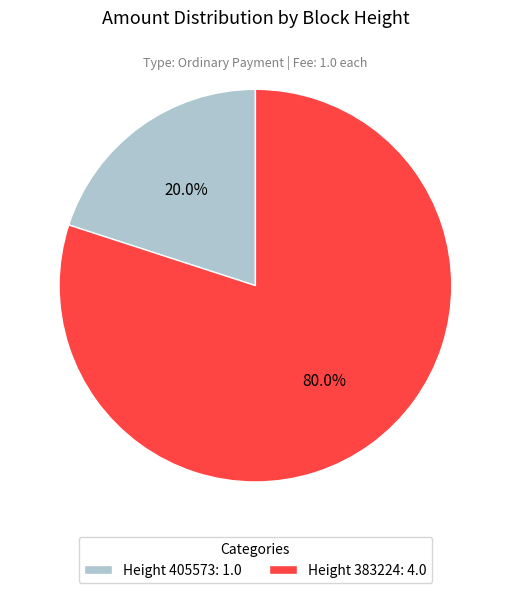

Which has a higher value, Height 383224: 4.0 or Height 405573: 1.0?

Height 383224: 4.0